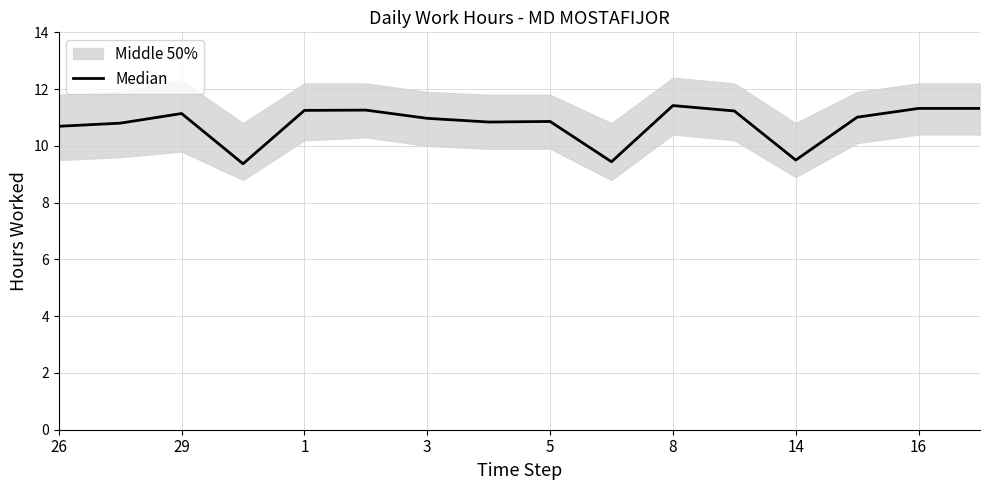

True or false: the data has more than 1 interior local peaks.

True